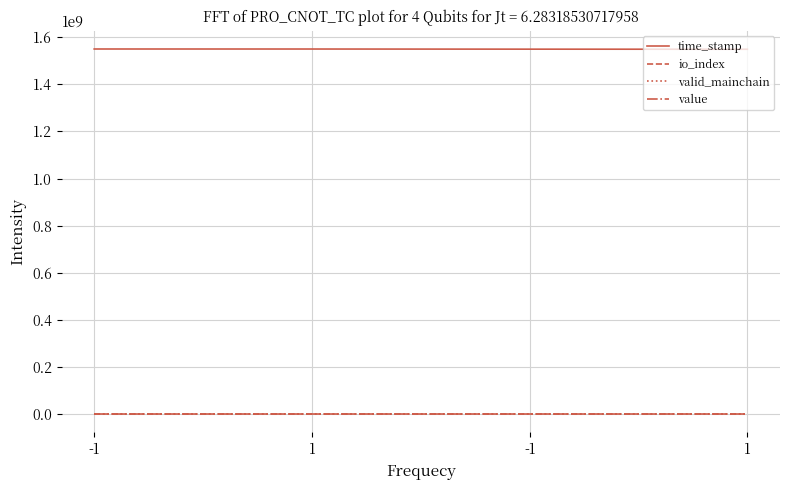

What is the label of the 3rd point from the right?

1